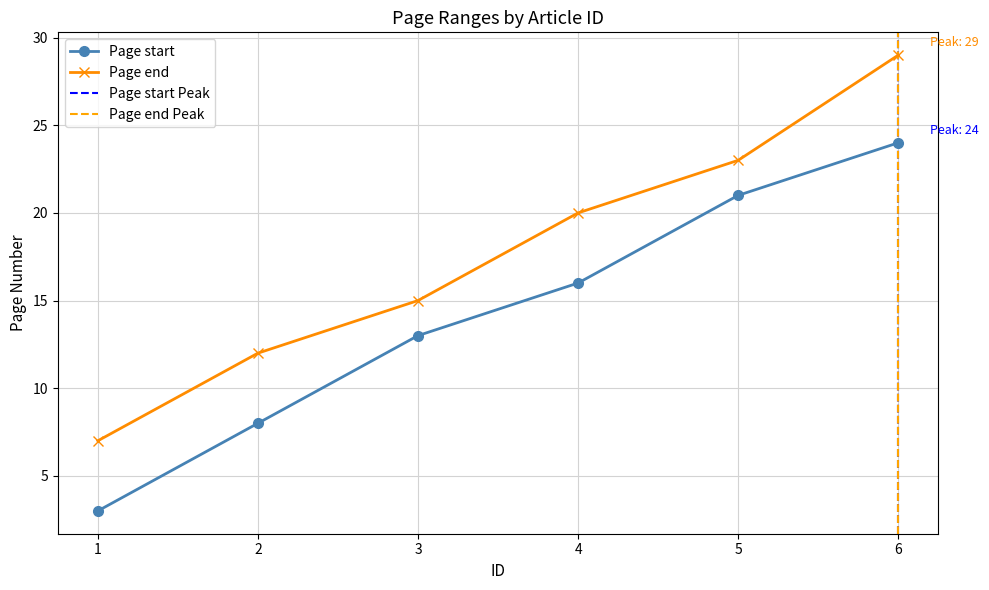

What is the average value of the Page start series?

14